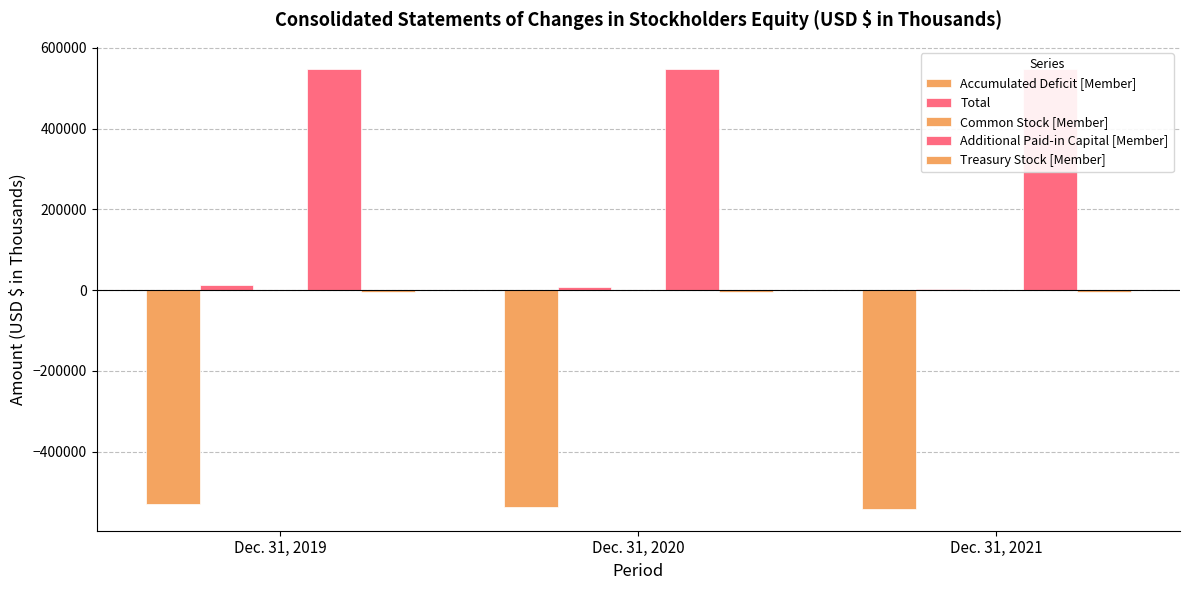

Which category has the highest value in the Treasury Stock [Member] series?

Dec. 31, 2019